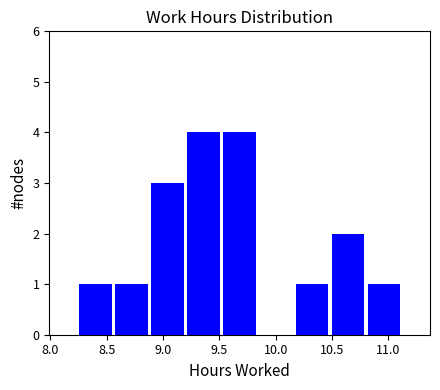

Reading left to right, transcribe this chart: for each bar, give the range it covers on the x-axis and its height. Neither the bar edges nor the heights are printed on the chart, so give them approximately, as read against the axes.

8.24 to 8.56: 1
8.56 to 8.88: 1
8.88 to 9.20: 3
9.20 to 9.52: 4
9.52 to 9.84: 4
9.84 to 10.16: 0
10.16 to 10.48: 1
10.48 to 10.80: 2
10.80 to 11.12: 1